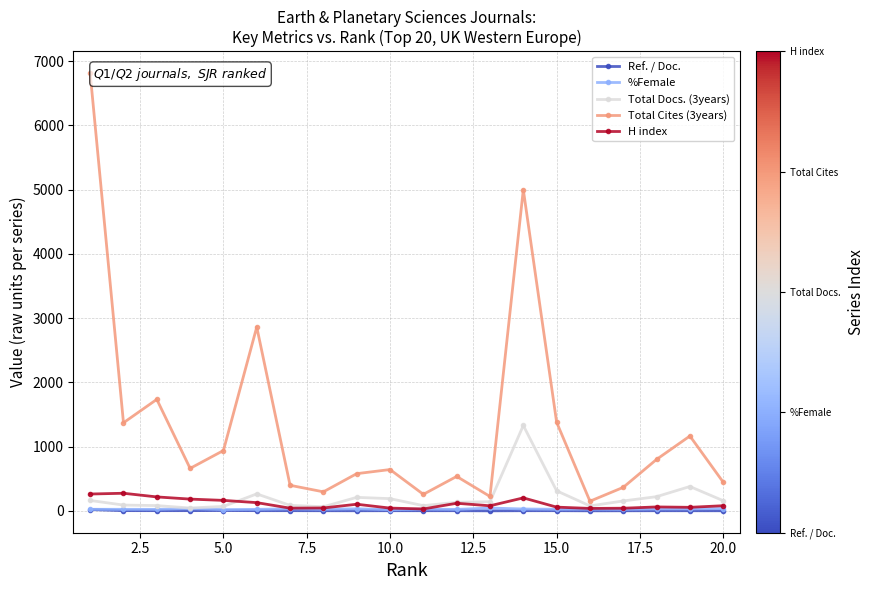

How many data points in Total Docs. (3years) are less than 155?

10